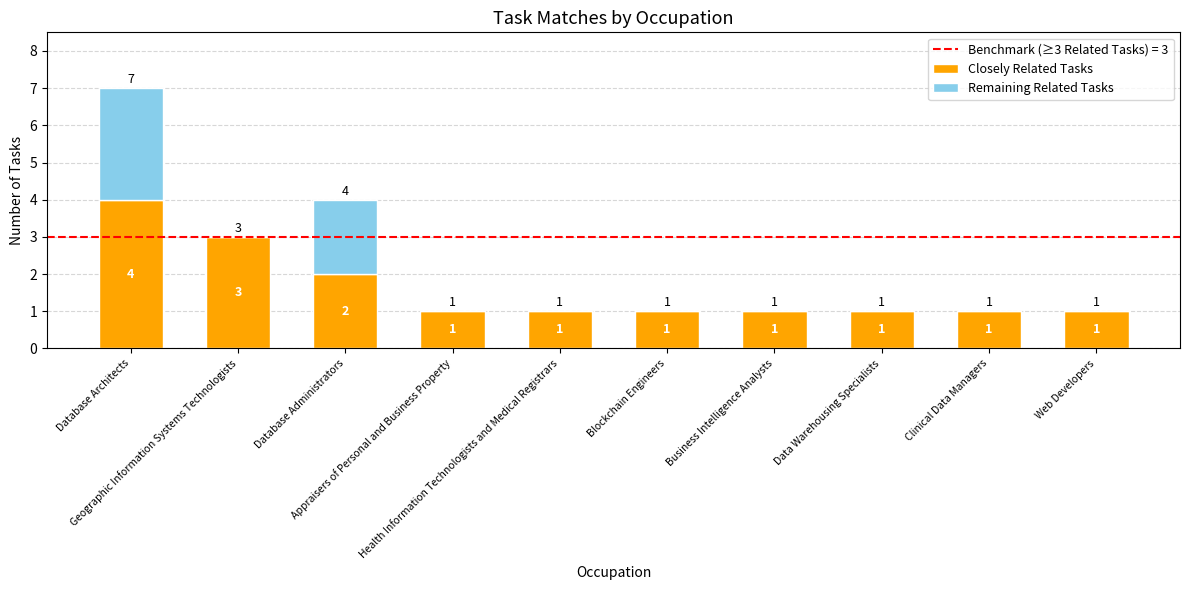

How many categories are shown in the chart?

10